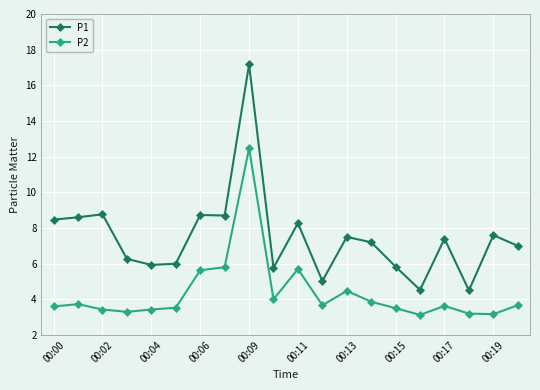

Which series has the widest spread of values?

P1